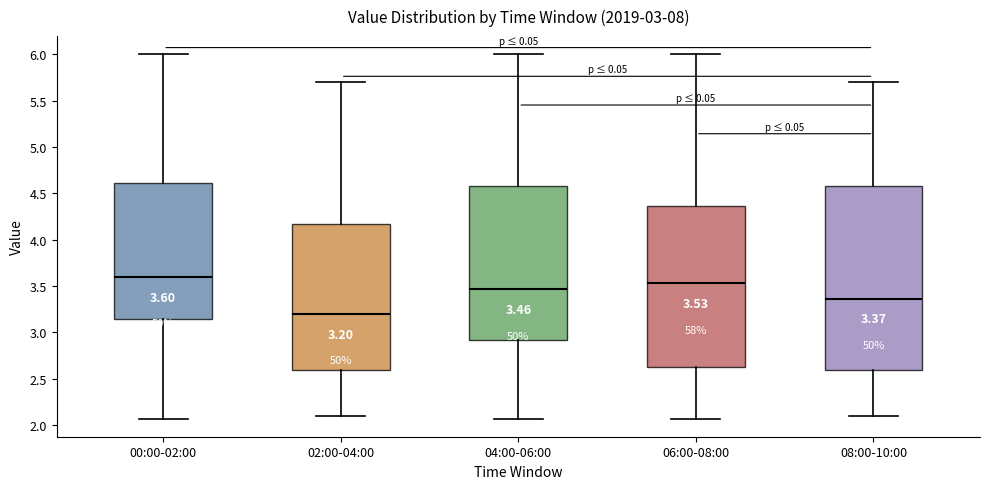

Which box's median line is the highest?

00:00-02:00